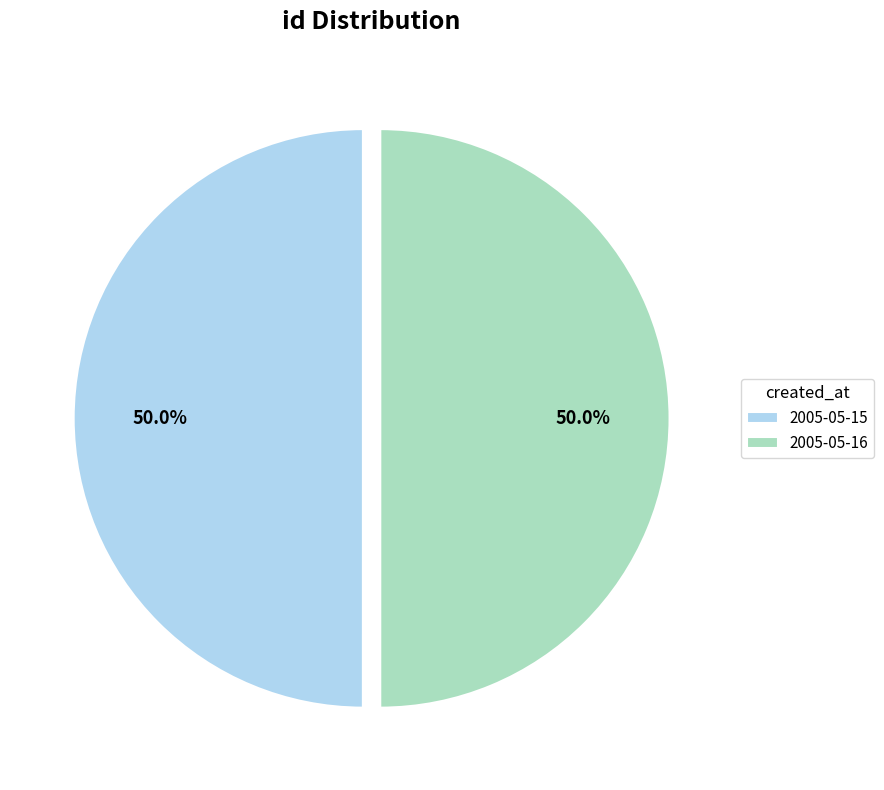

Approximately how many times larger is the value at 2005-05-15 compared to 2005-05-16?

1.0